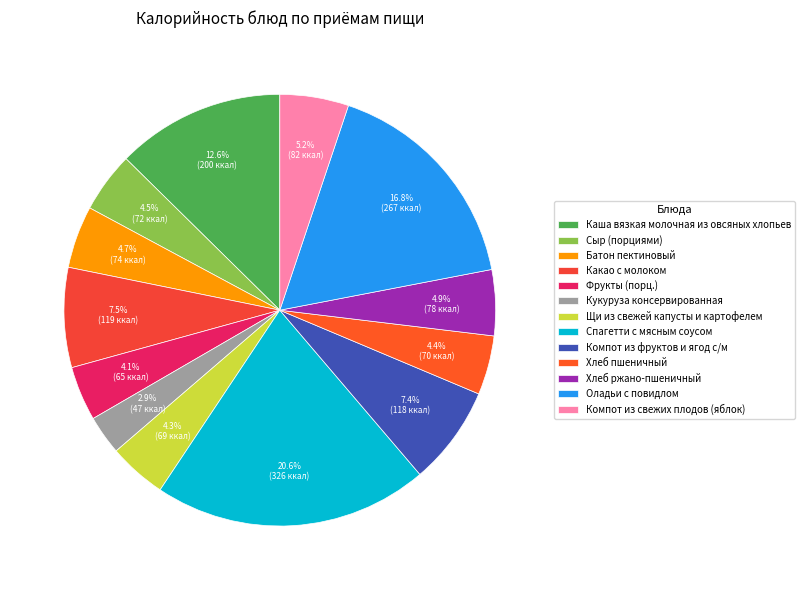

Rank the categories by value from highest to lowest.

Спагетти с мясным соусом, Оладьи с повидлом, Каша вязкая молочная из овсяных хлопьев, Какао с молоком, Компот из фруктов и ягод с/м, Компот из свежих плодов (яблок), Хлеб ржано-пшеничный, Батон пектиновый, Сыр (порциями), Хлеб пшеничный, Щи из свежей капусты и картофелем, Фрукты (порц.), Кукуруза консервированная